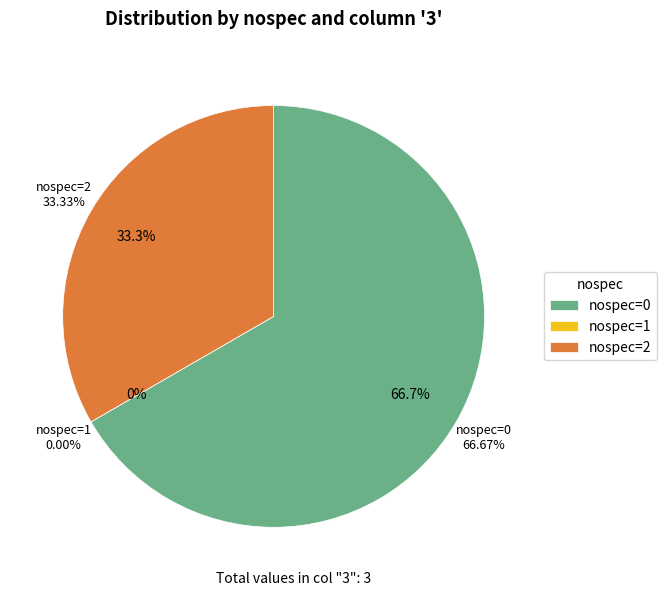

Is it true that 2 is 33% of the pie?

True